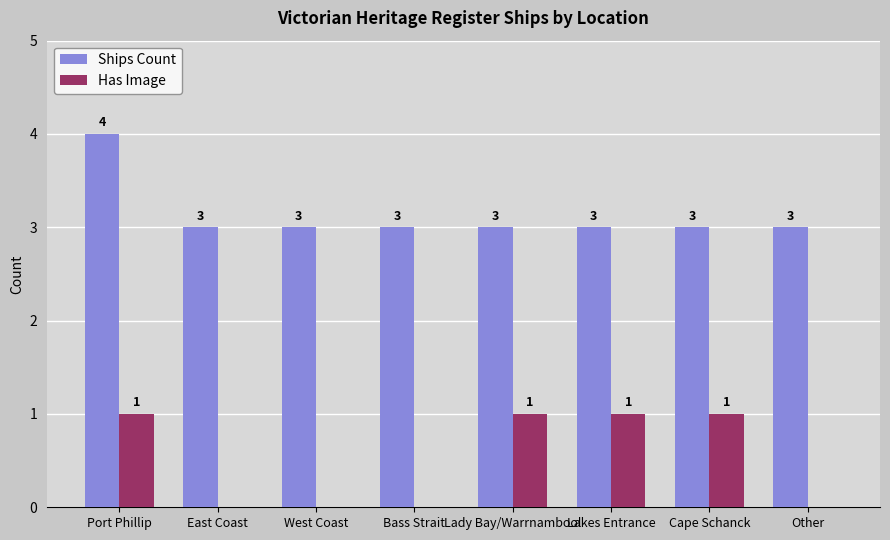

What is the average value of the Ships Count series?

3